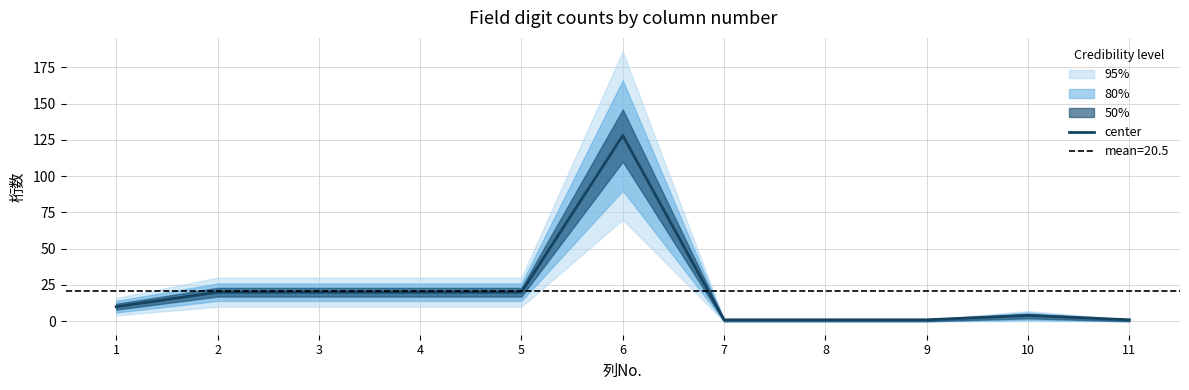

What is the sum of all values?

226